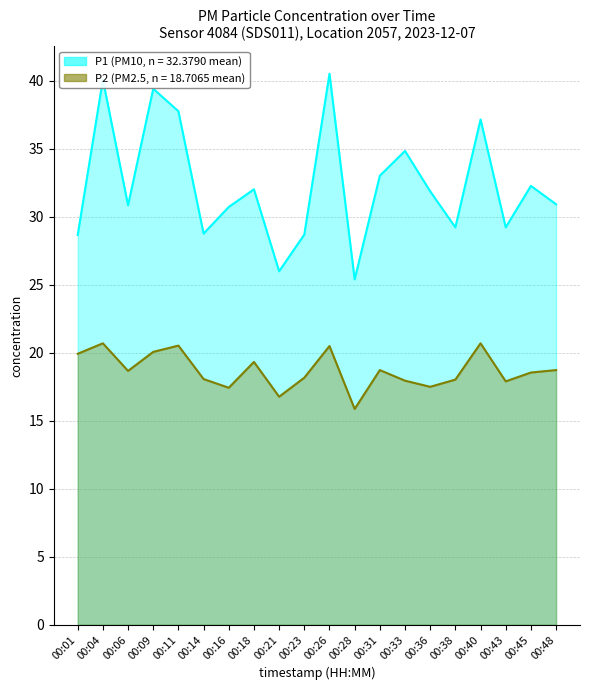

What is the difference between the highest and lowest values at 00:31?

14.3